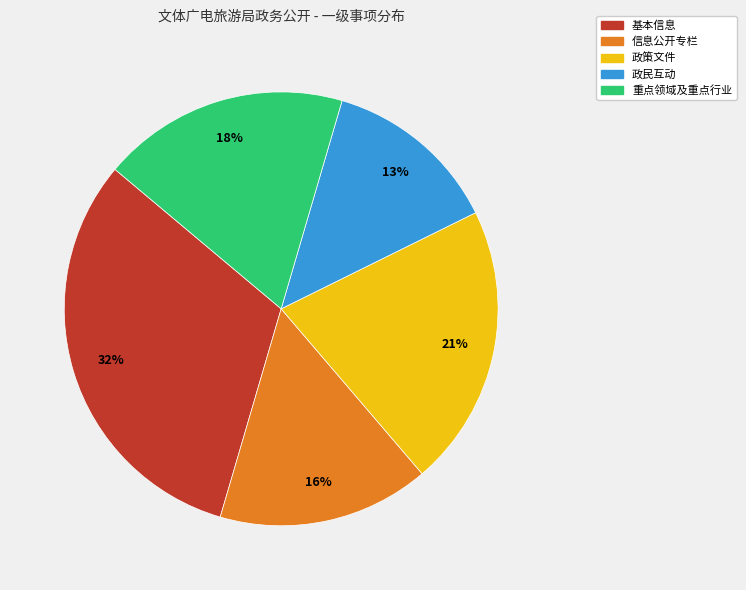

Combined, do 重点领域及重点行业 and 政民互动 account for over 50%?

No